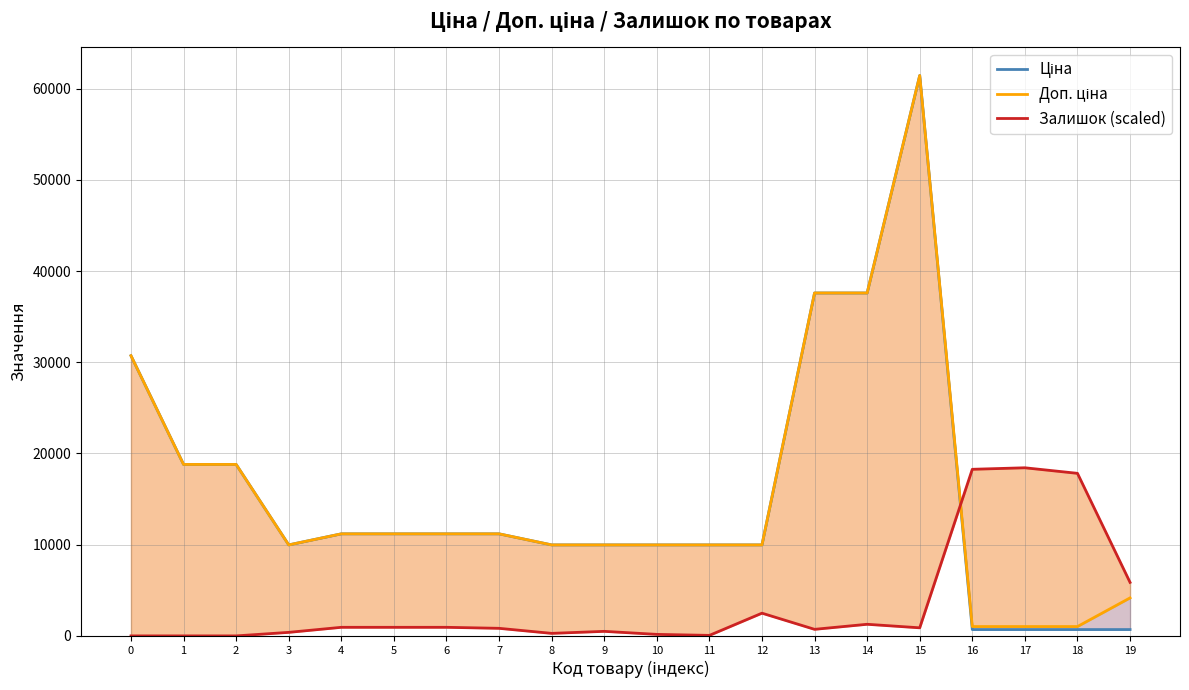

What is the total value across all series at 13?

75906.7